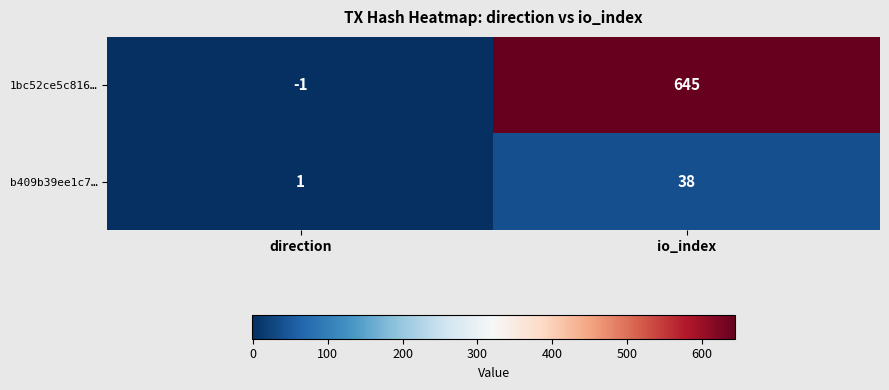

What is the difference between the maximum and minimum values in the b409b39ee1c7… series?

37